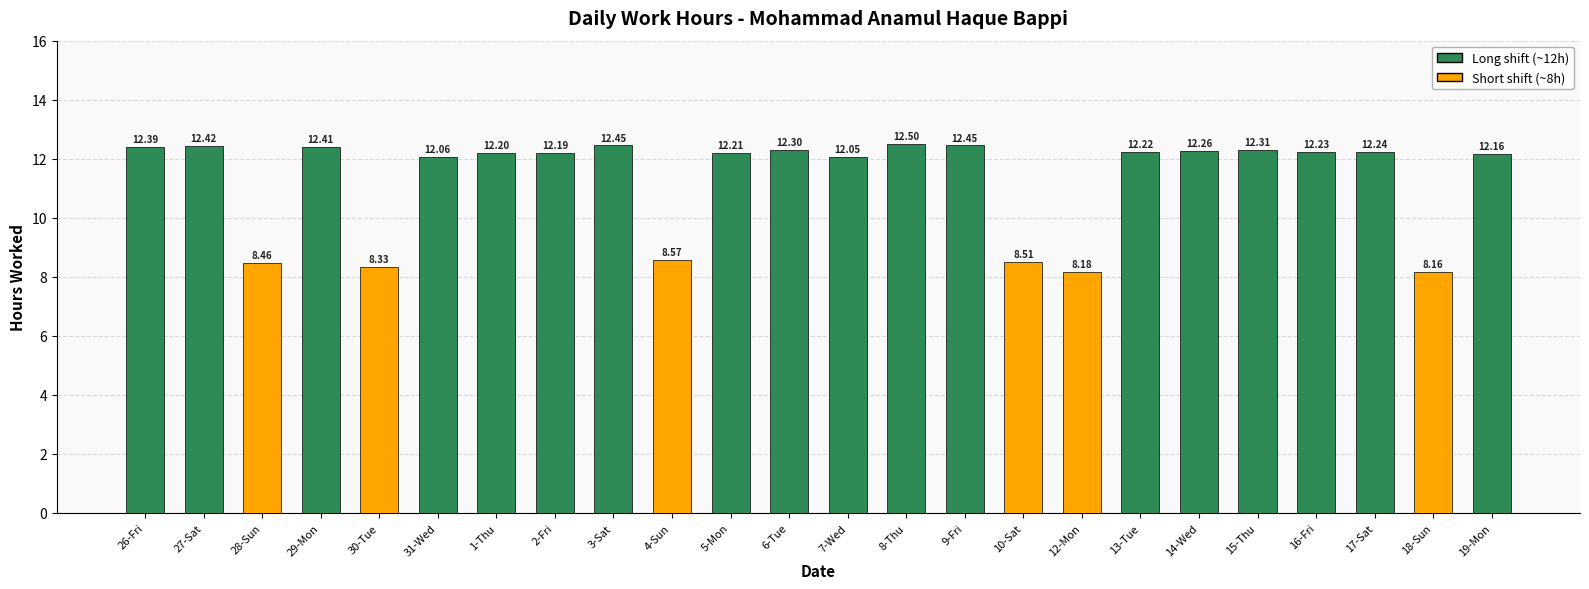

At which label does the data first exceed 12?

26-Fri